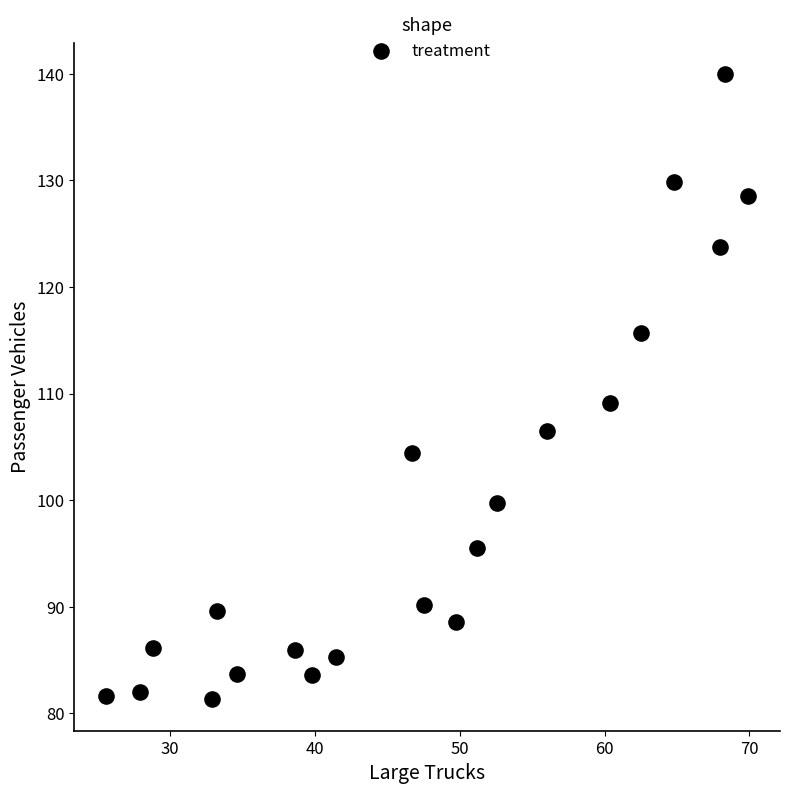

What is the range of X values (max minus min)?

44.3